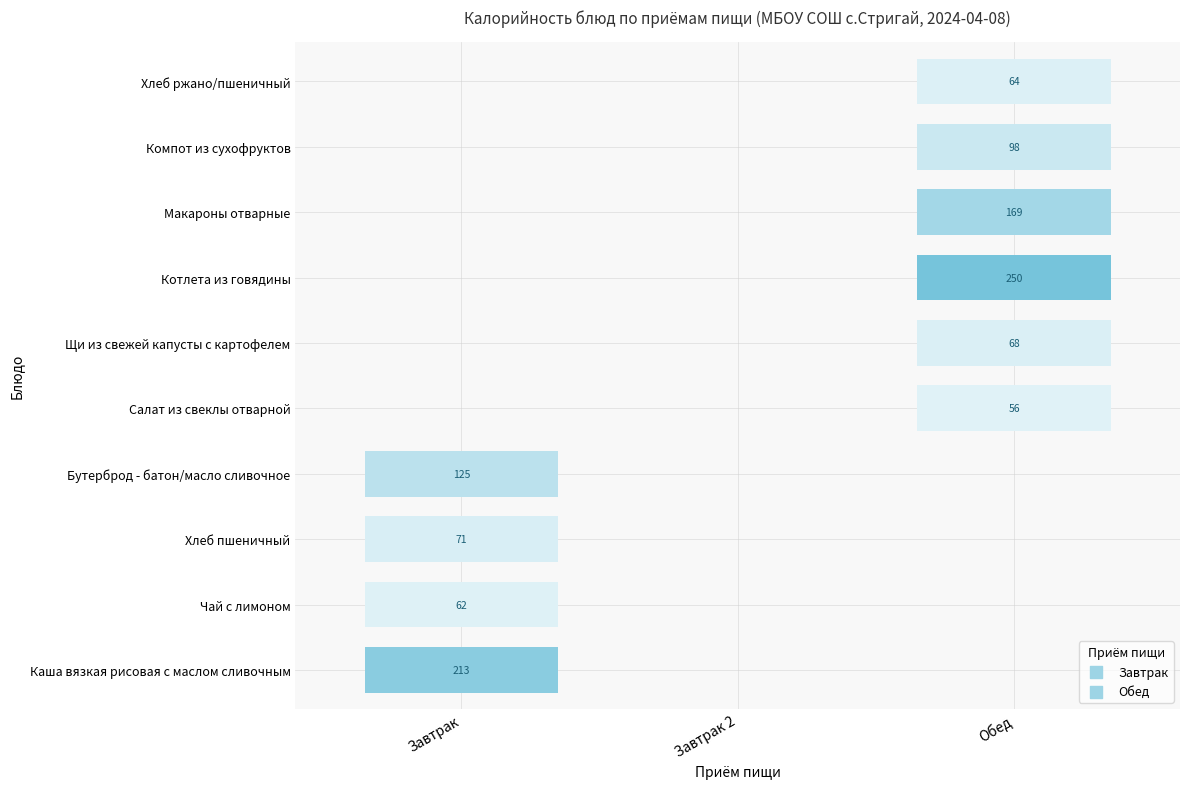

Reading right to left, list all the values displayed in this chart.

Каша вязкая рисовая с маслом сливочным: 0.0	0.0	213.3
Чай с лимоном: 0.0	0.0	62.0
Хлеб пшеничный: 0.0	0.0	71.0
Бутерброд - батон/масло сливочное: 0.0	0.0	125.0
Салат из свеклы отварной: 56.3	0.0	0.0
Щи из свежей капусты с картофелем: 67.8	0.0	0.0
Котлета из говядины: 250.1	0.0	0.0
Макароны отварные: 168.6	0.0	0.0
Компот из сухофруктов: 98.4	0.0	0.0
Хлеб ржано/пшеничный: 64.2	0.0	0.0